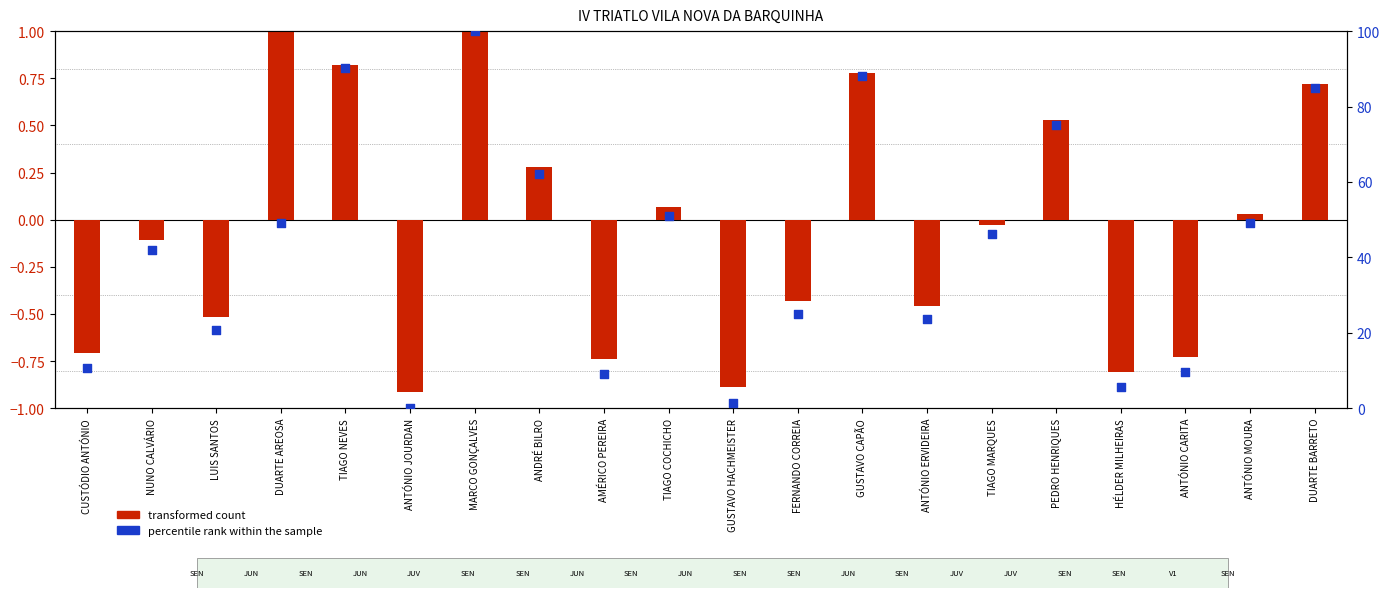

Which series has the largest Y range (max minus min)?

percentile rank within the sample